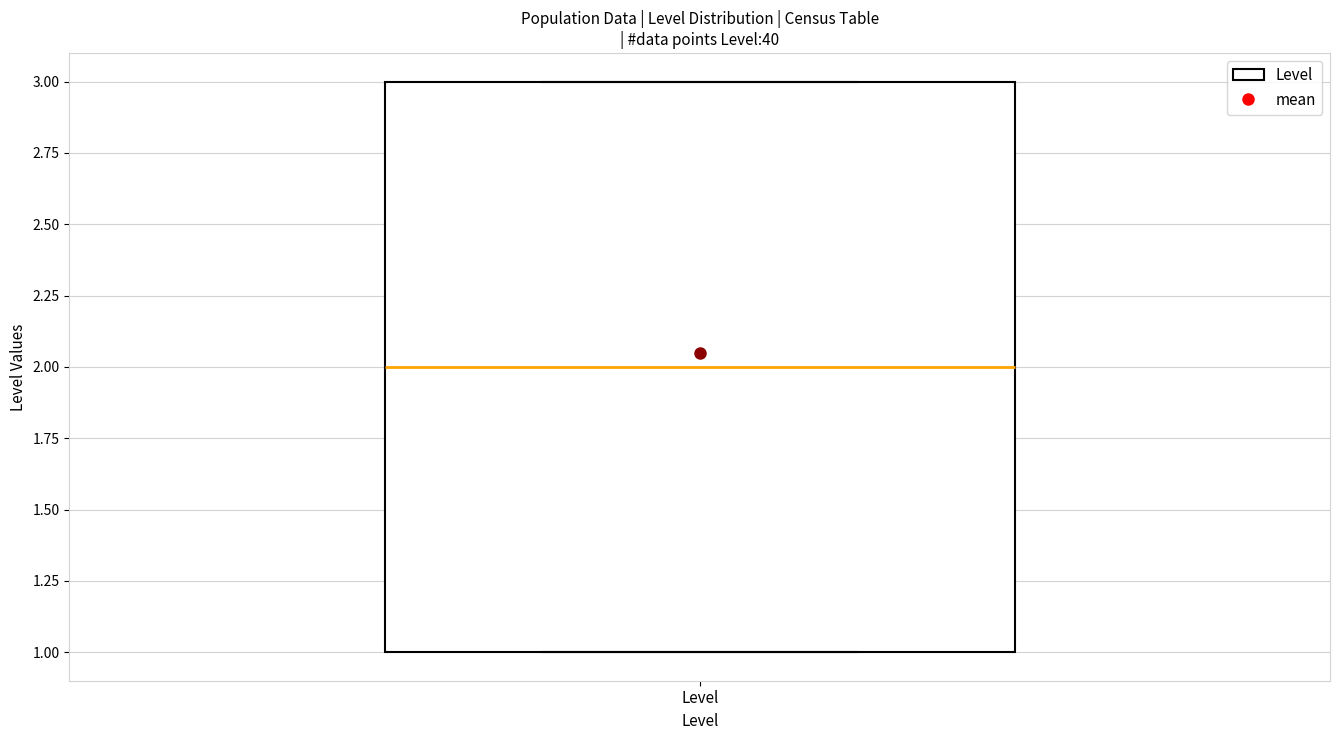

Read this box plot against the y-axis: the position of the median line, the range covered by the box, and the ends of both whiskers. The values are not printed on the chart, so give them approximately, as read against the axis.

median 2, box 1 to 3, whiskers 1 to 3